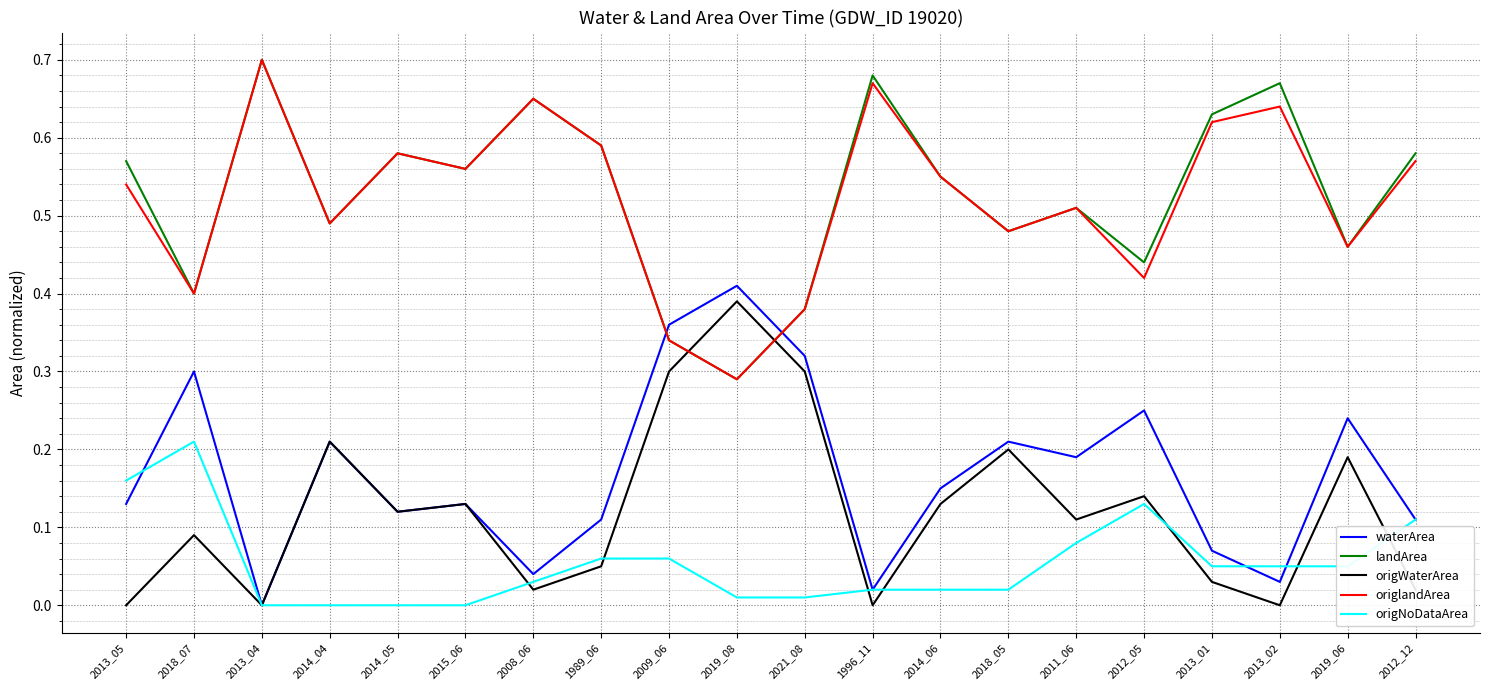

What position from the right is 2013_01?

4